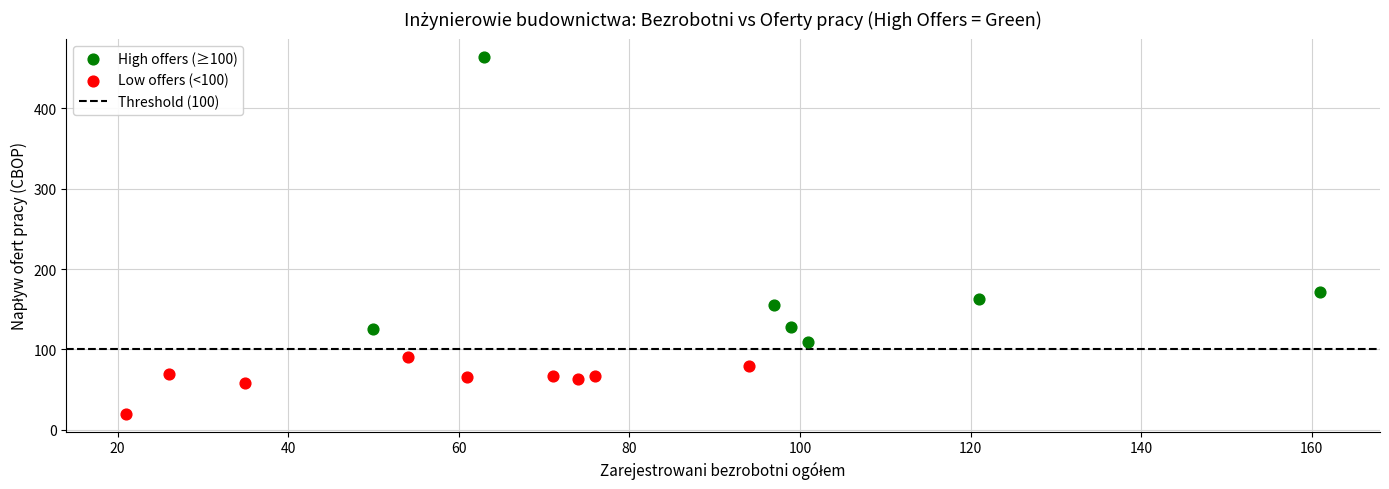

Which series has the largest Y range (max minus min)?

High offers (≥100)